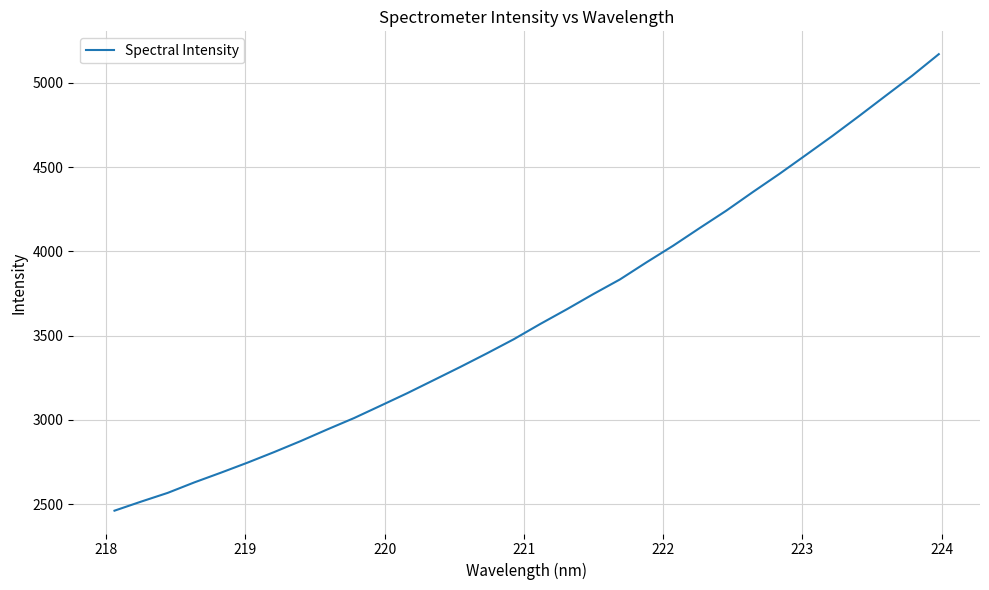

What is the minimum value shown in the chart?

2461.1